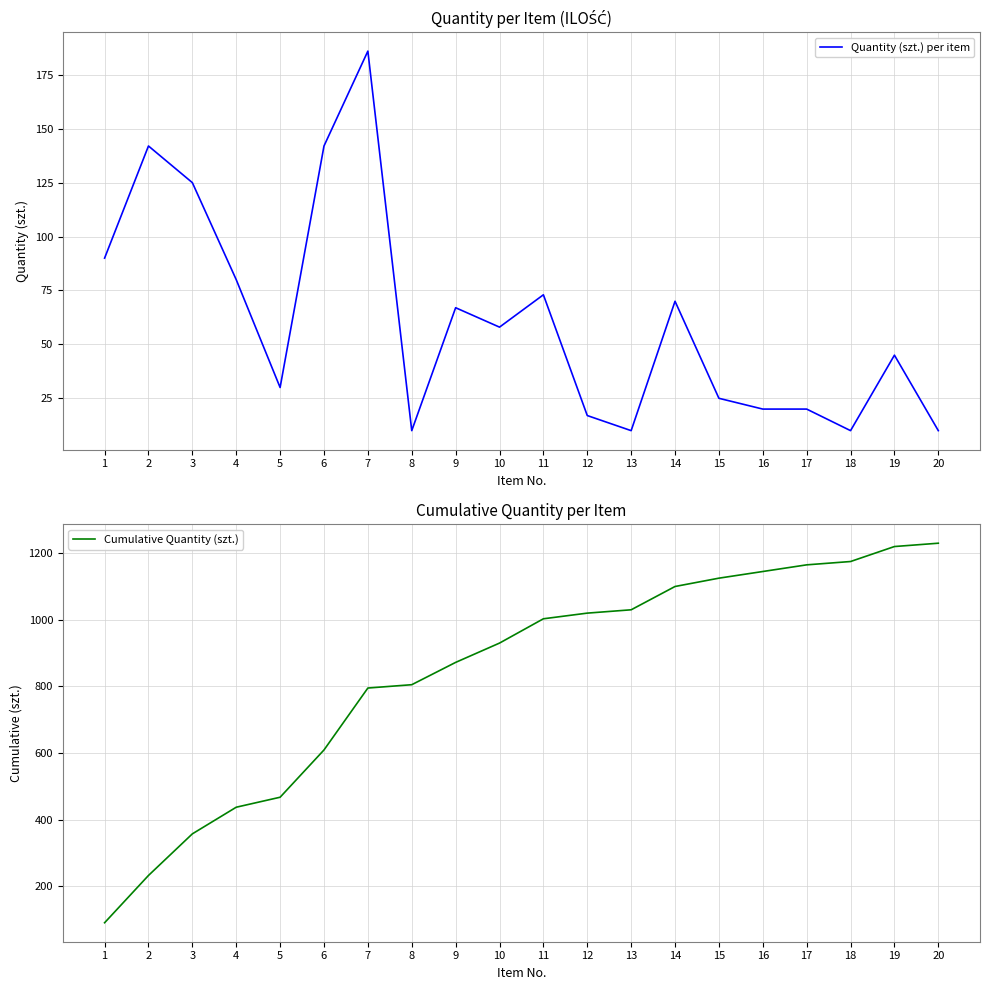

Rank the series at 18 from lowest to highest value.

Quantity (szt.) per item, Cumulative Quantity (szt.)